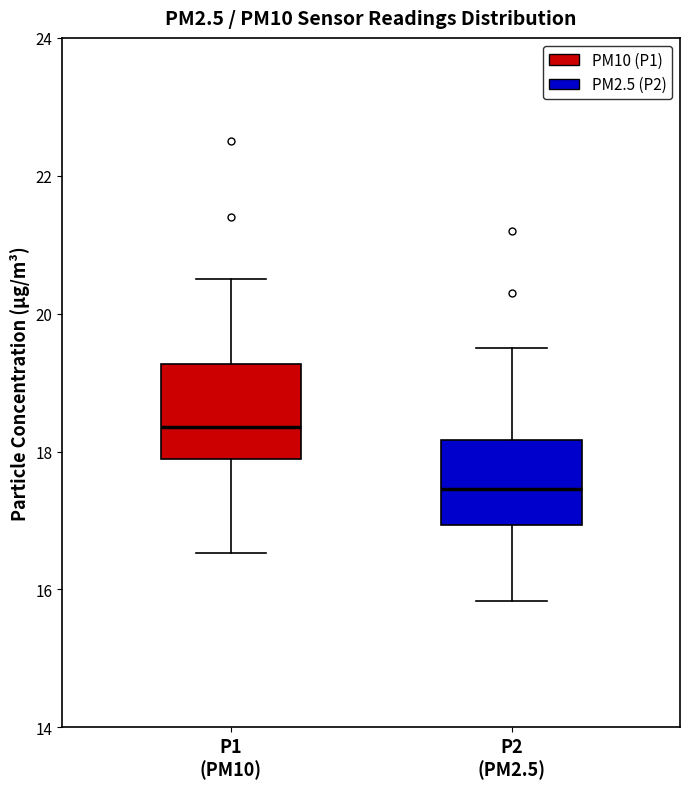

Which box's median line is the highest?

P1 (PM10)